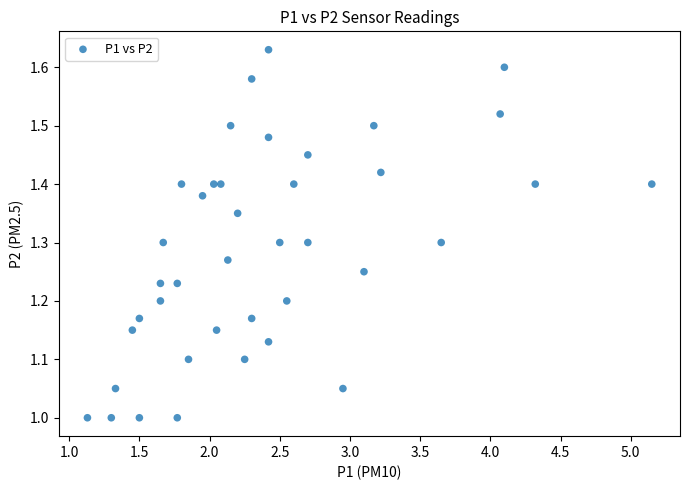

What is the range of X values (max minus min)?

4.0